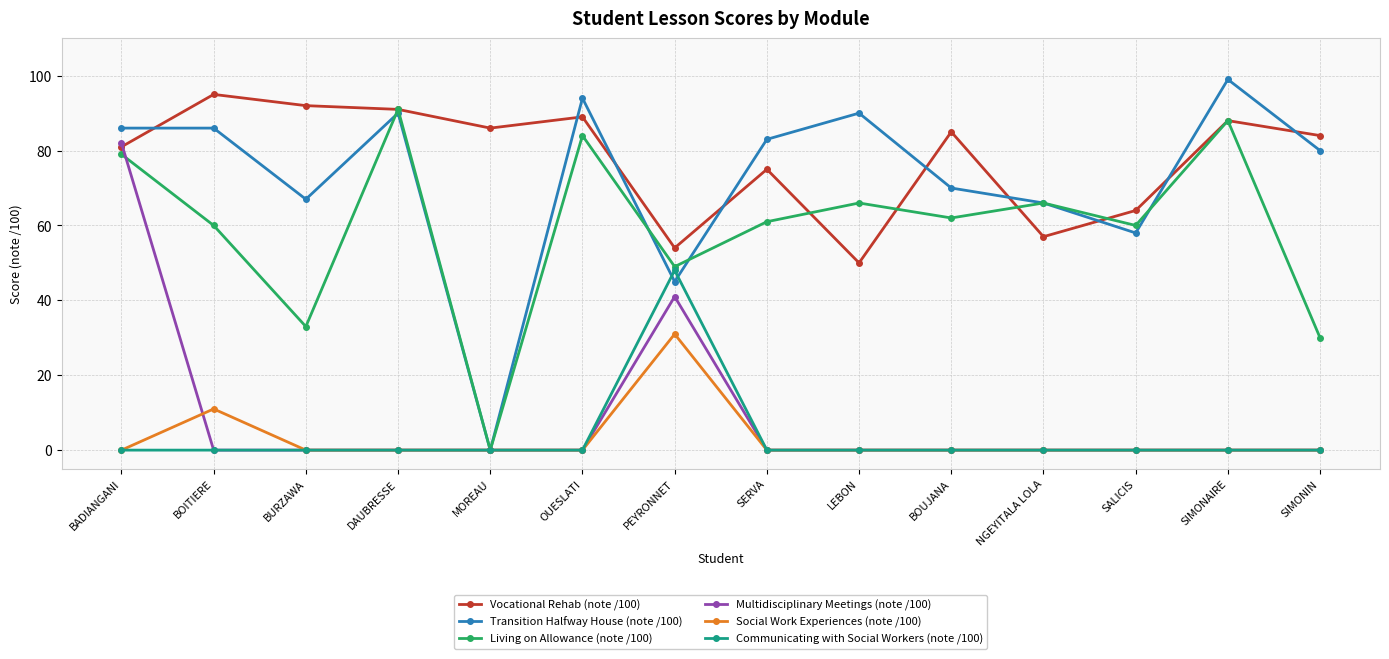

What is the difference between the highest and lowest values at PEYRONNET?

23